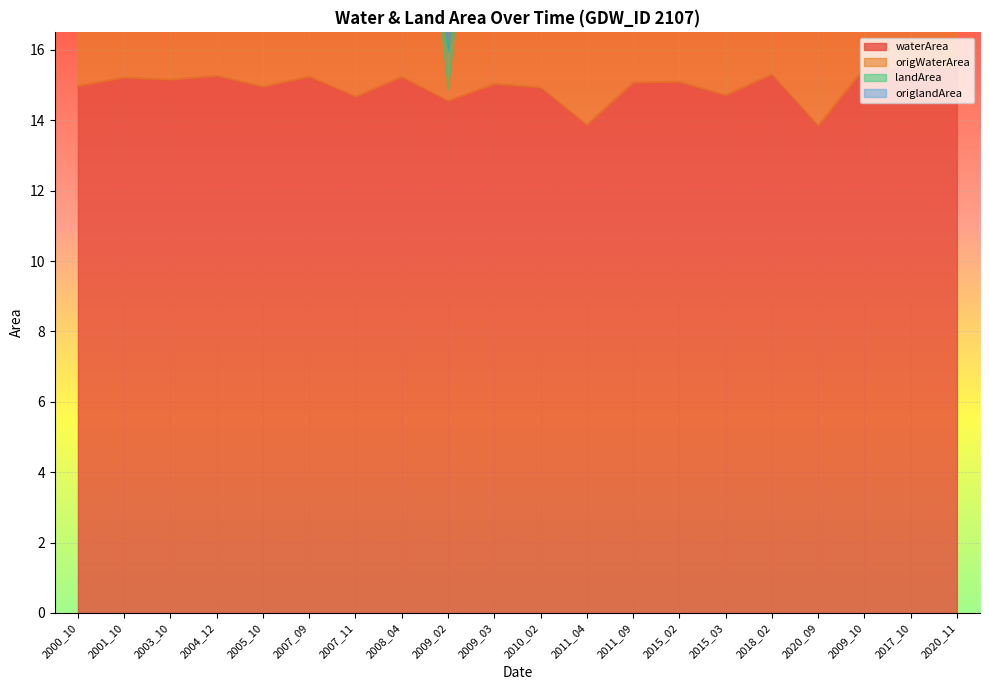

True or false: waterArea and origWaterArea intersect in this chart.

False